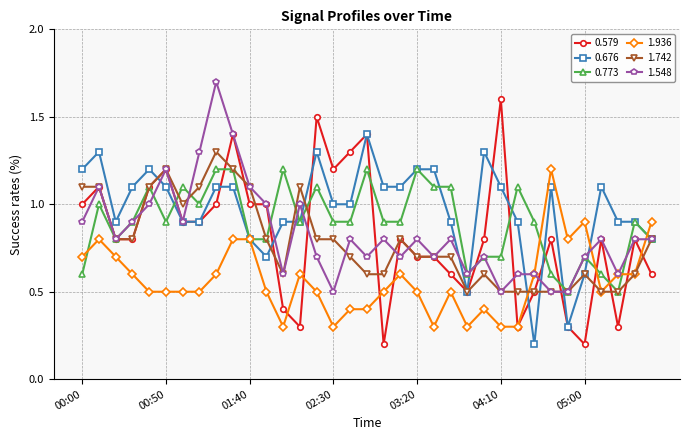

What is the maximum value shown in the chart?

1.7